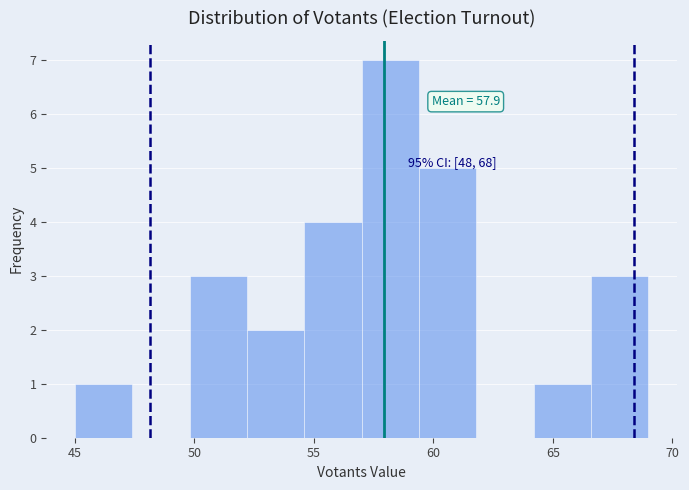

Which range on the x-axis has the tallest bar?

57.0 to 59.4